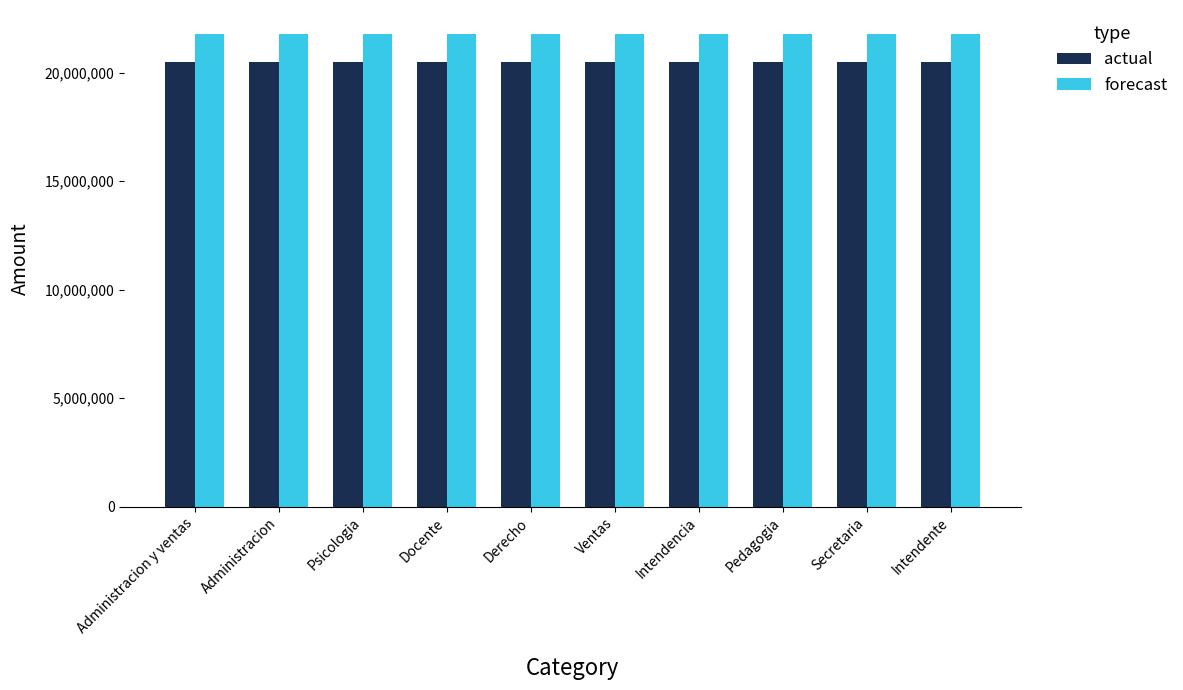

What is the sum of all actual values?

204736805